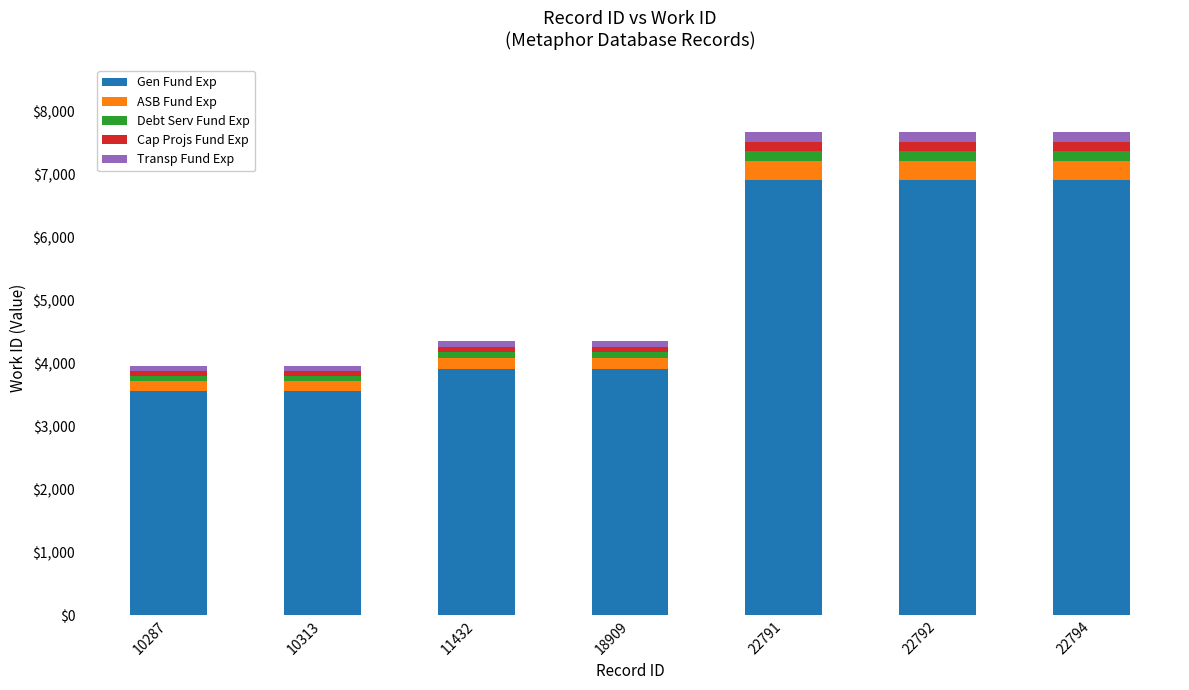

What are all the series names shown in the legend?

Gen Fund Exp, ASB Fund Exp, Debt Serv Fund Exp, Cap Projs Fund Exp, Transp Fund Exp